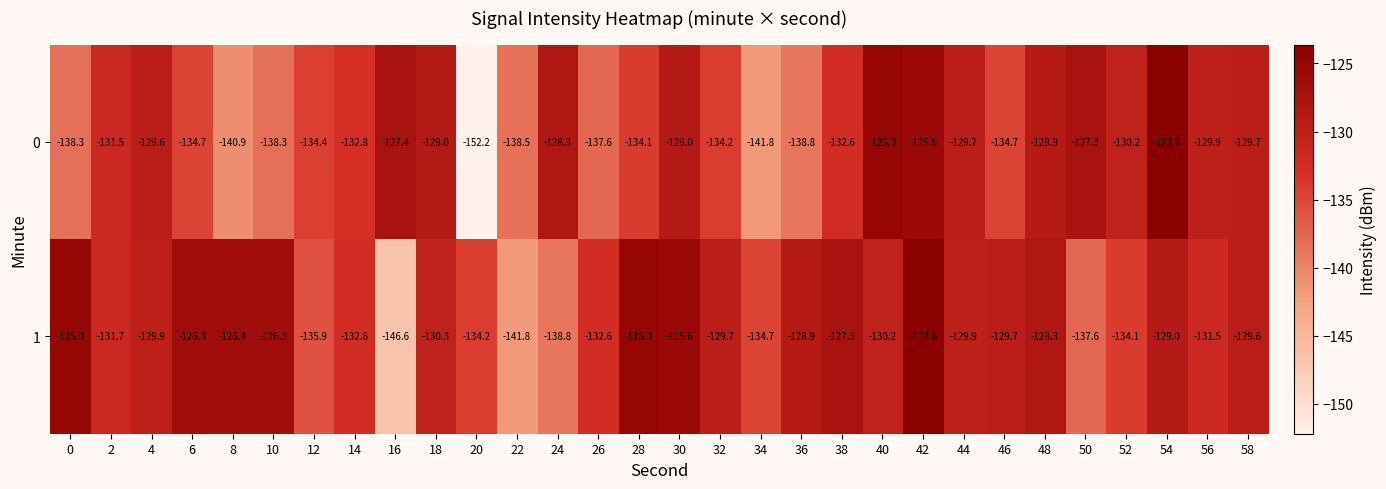

Rank the series at 20 from highest to lowest value.

1, 0